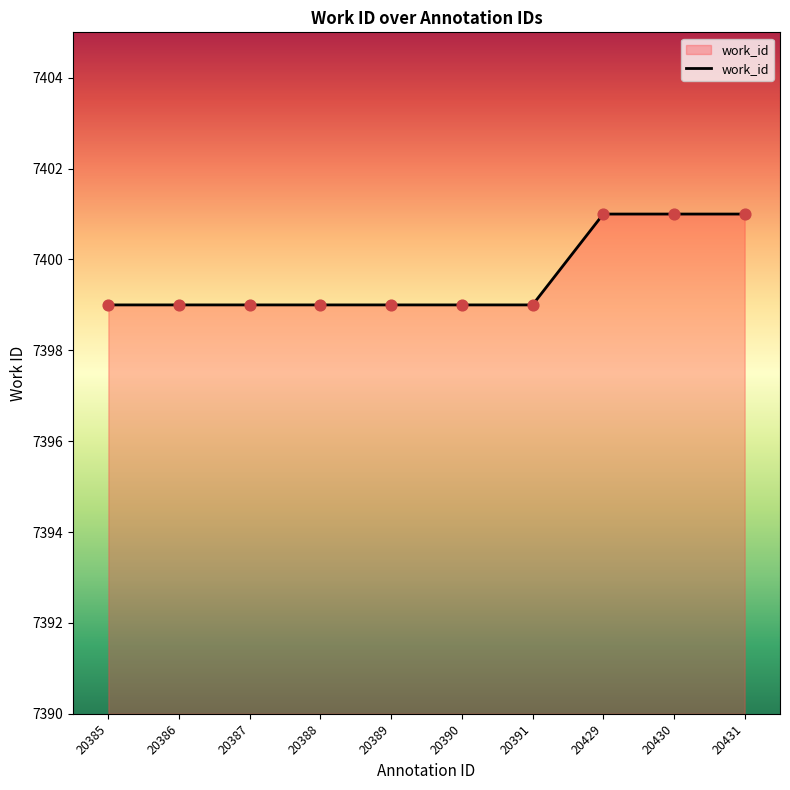

Approximately how many times larger is the value at 20389 compared to 20429?

1.0